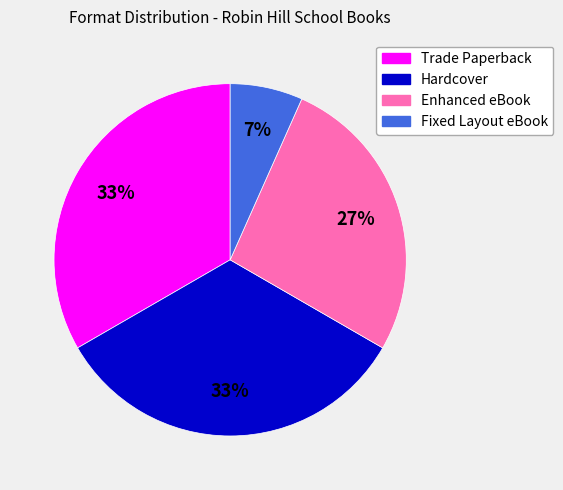

To the nearest percent, what percentage of the pie is Enhanced eBook?

27%